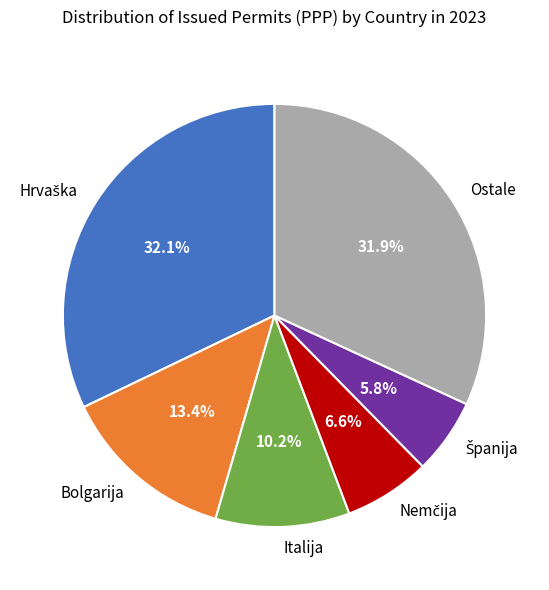

Does Italija account for over 50% of the chart?

No